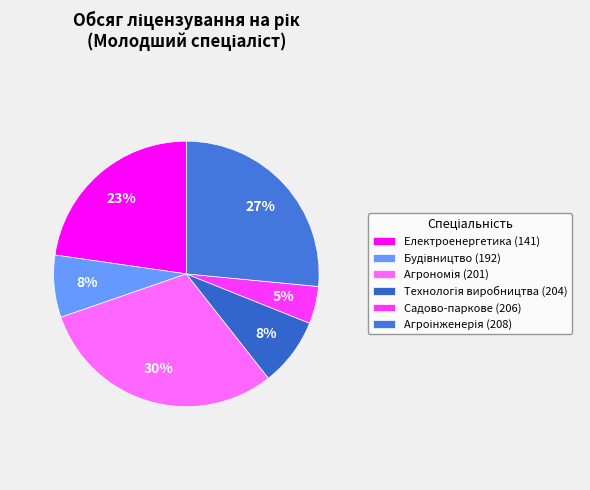

Is there any slice that represents more than half of the pie?

No